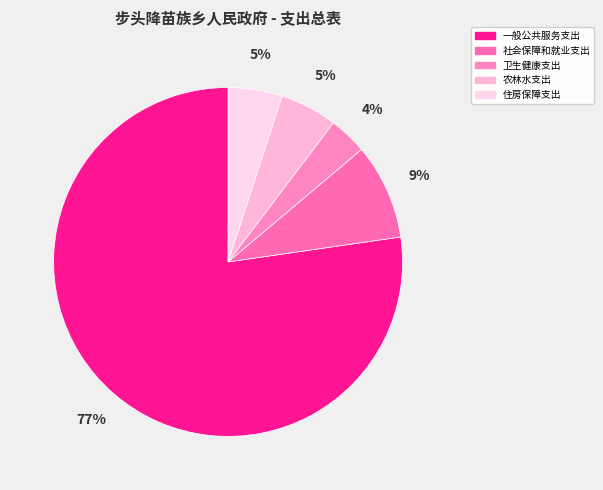

Which category has the biggest portion of the pie?

一般公共服务支出